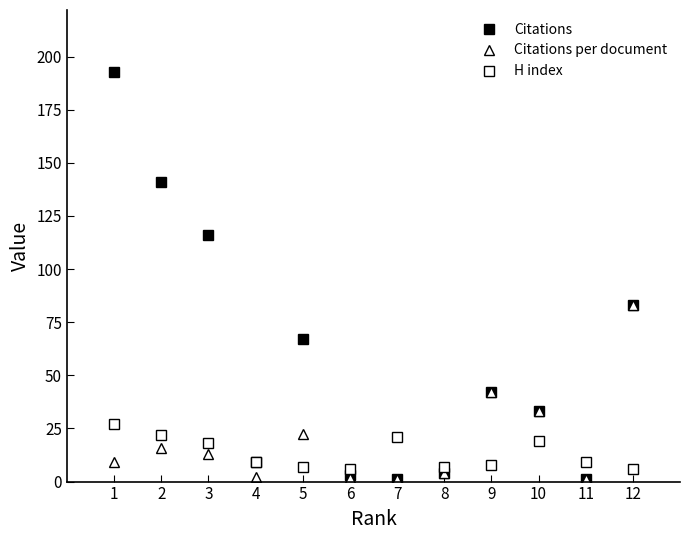

How many lines are shown in the chart?

3